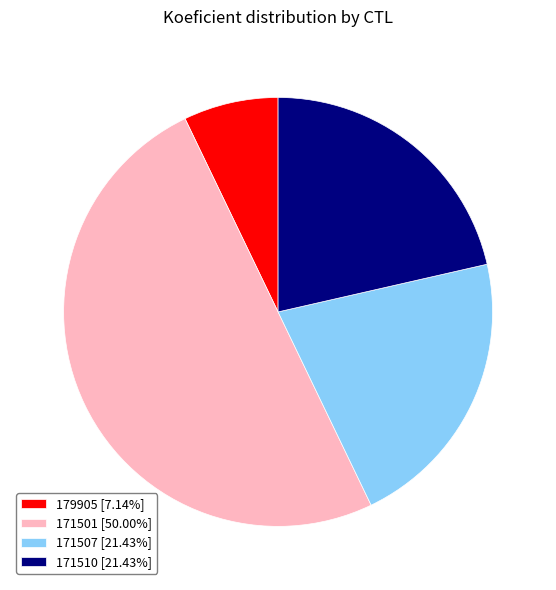

What is the ratio of the value at 171501 [50.00%] to the value at 171510 [21.43%]?

2.3